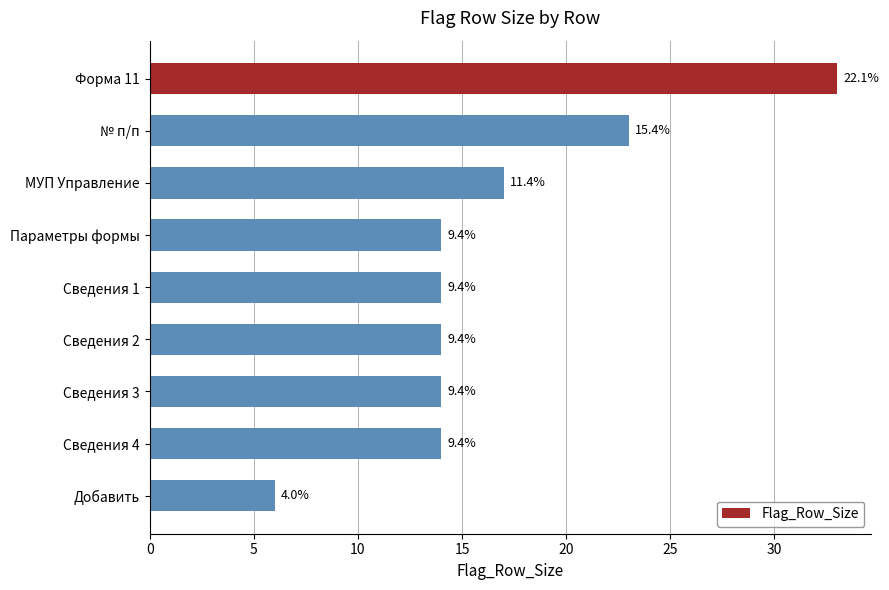

Does the chart contain any negative values?

No